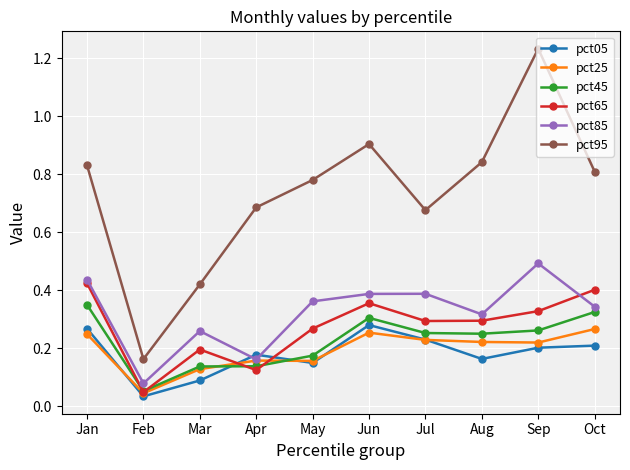

Is the value of pct25 at Feb greater than the value of pct45 at Jul?

No